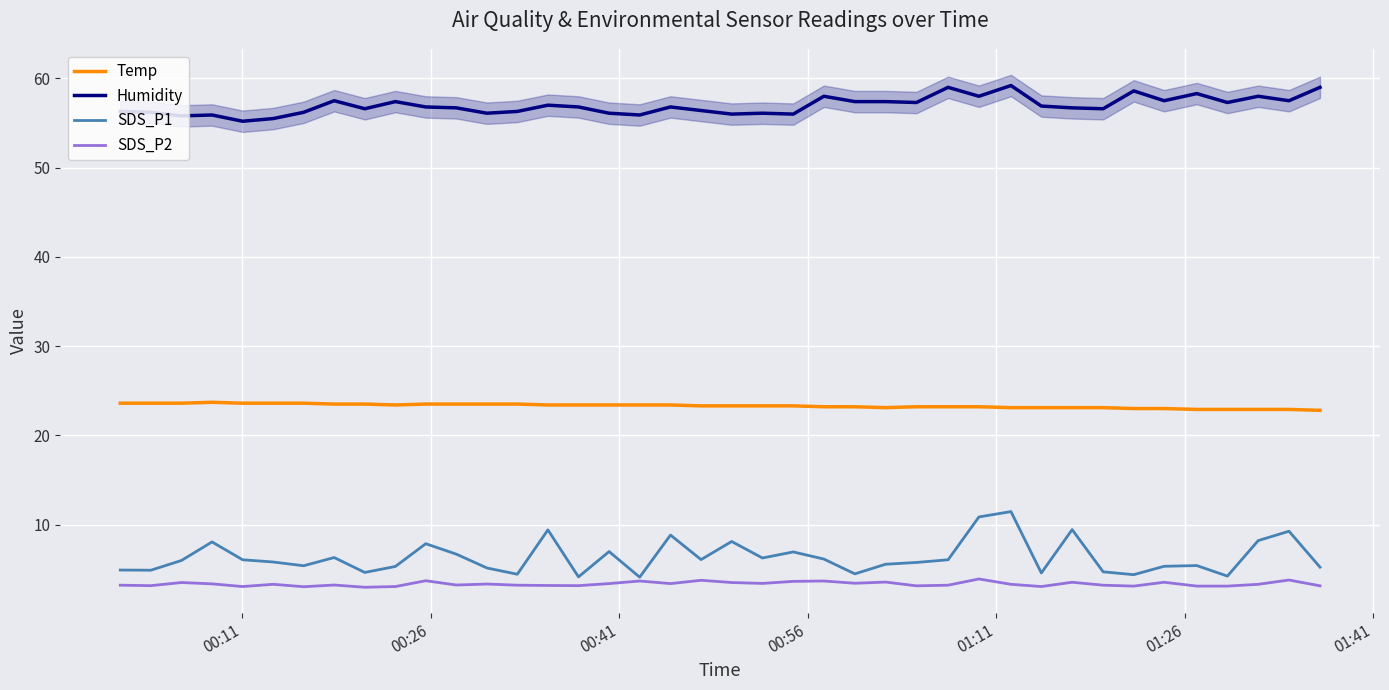

What is the difference between the second highest and minimum values in the Temp series?

0.8